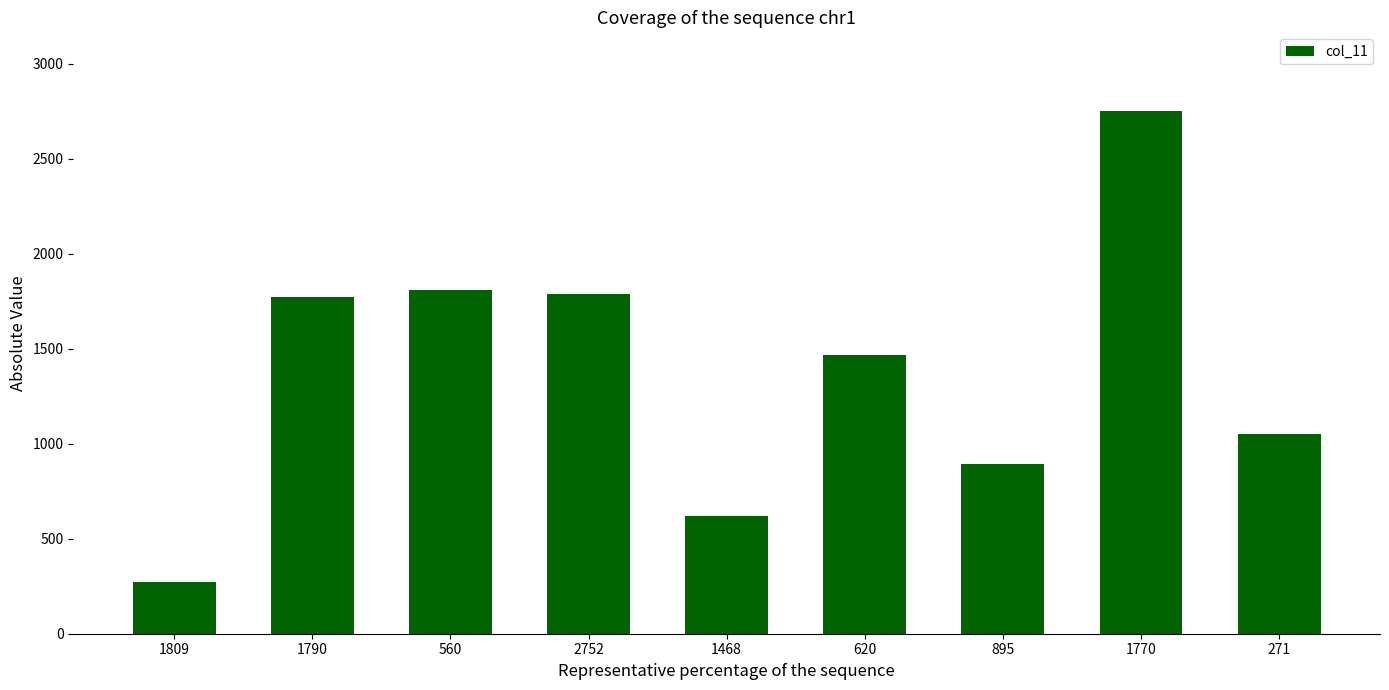

What is the label of the 5th bar from the right?

1468